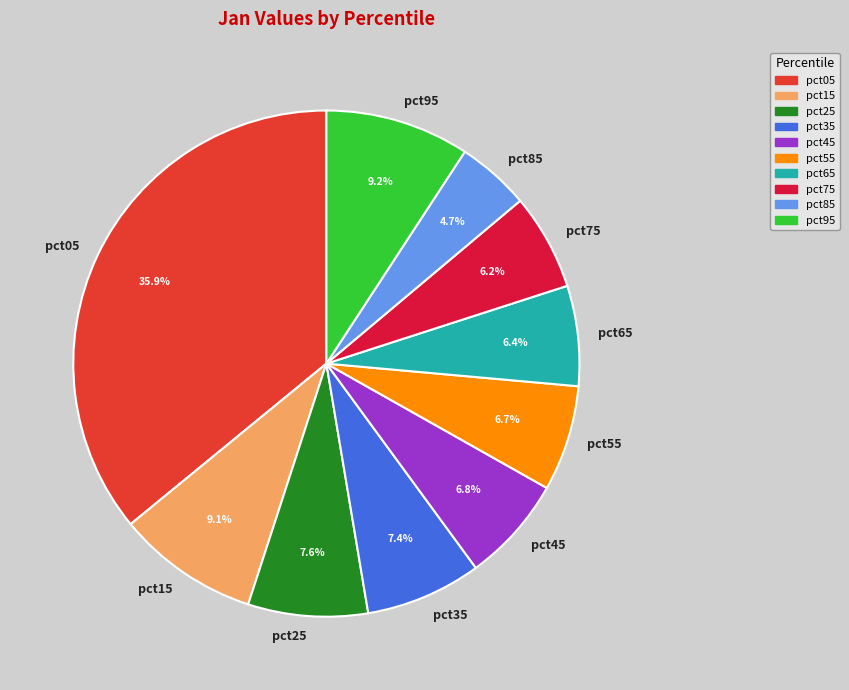

Count the number of slices in the pie.

10